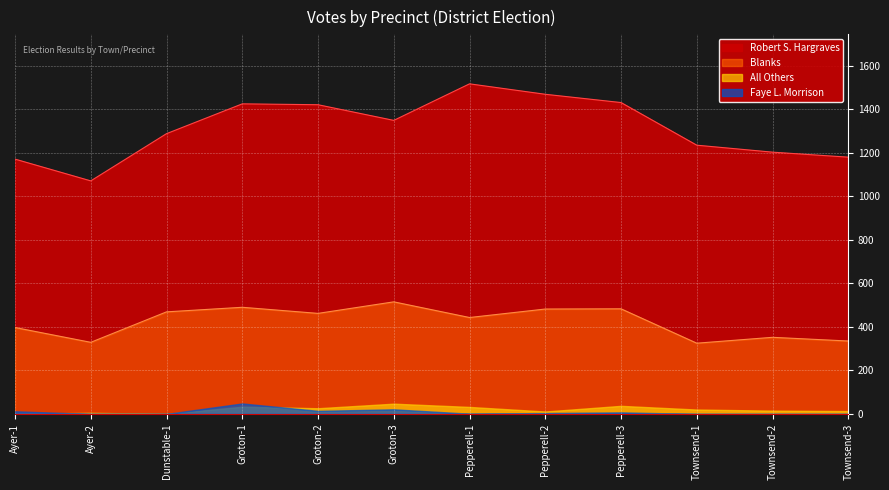

What position from the right is Groton-2?

8